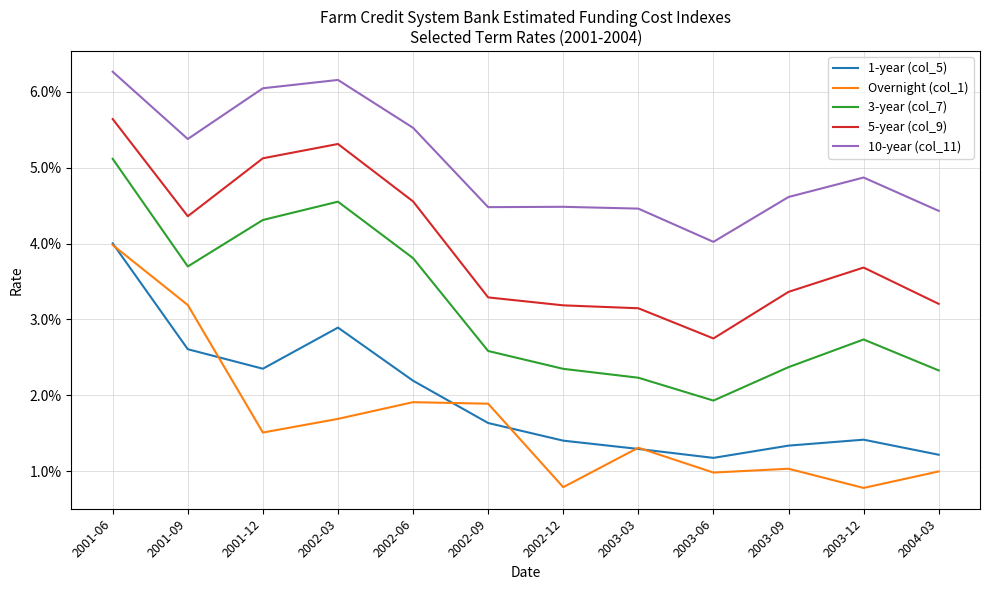

Is it true that 5-year (col_9) equals 0.1 at 2001-09?

False